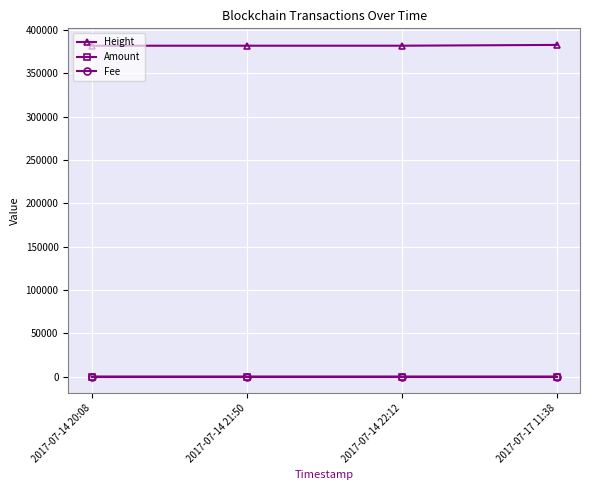

Which series has the largest total across all categories?

Height